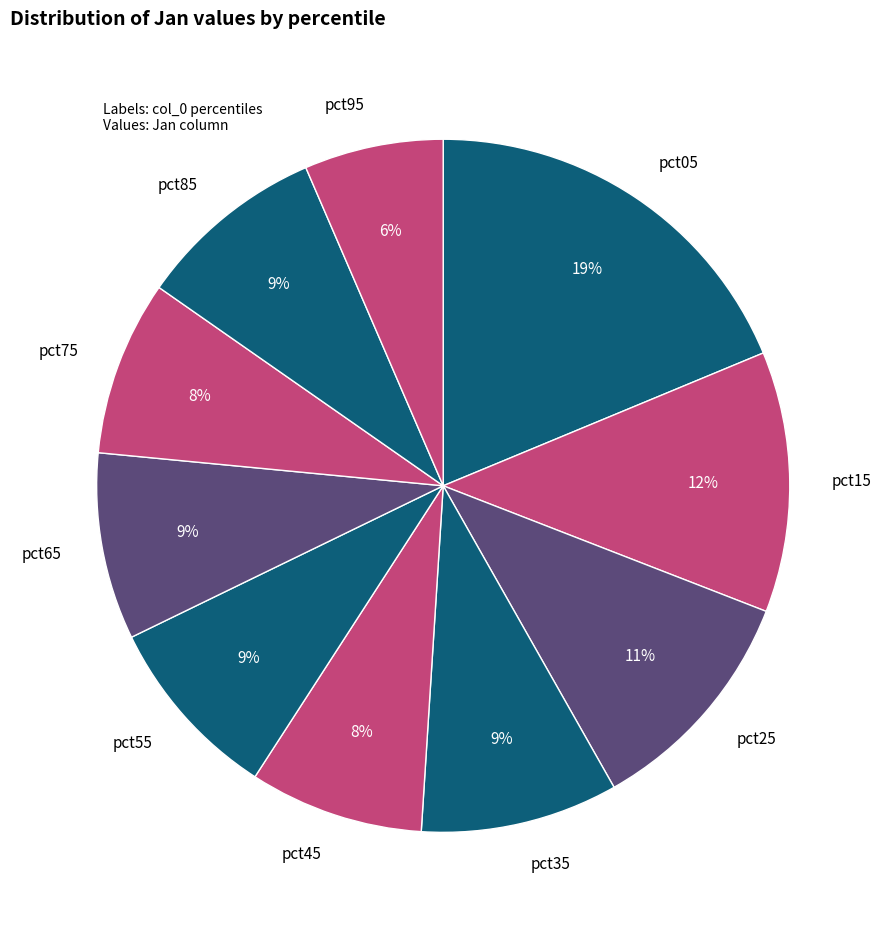

True or false: pct55 accounts for 9% of the total.

True